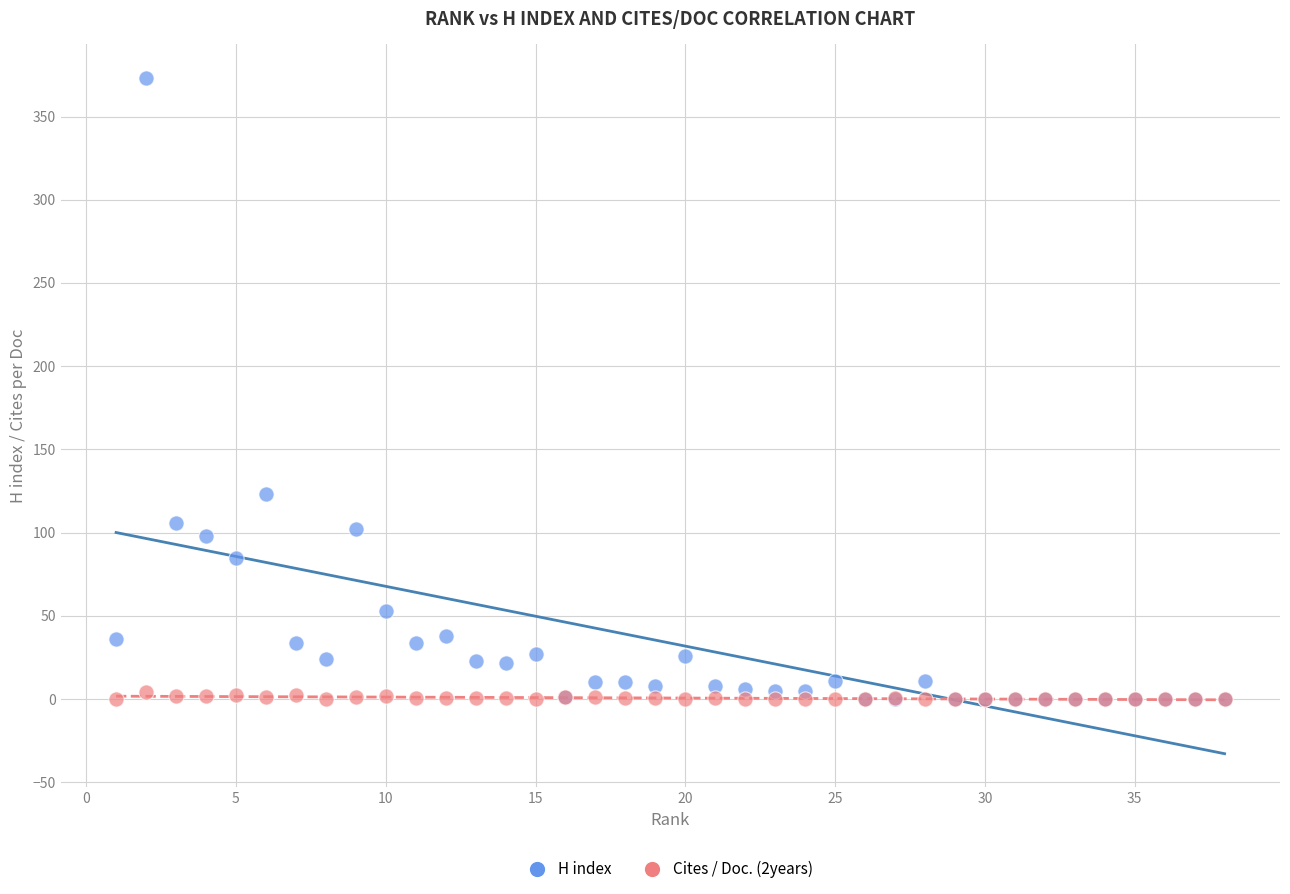

Which series has the widest spread of Y values?

H index